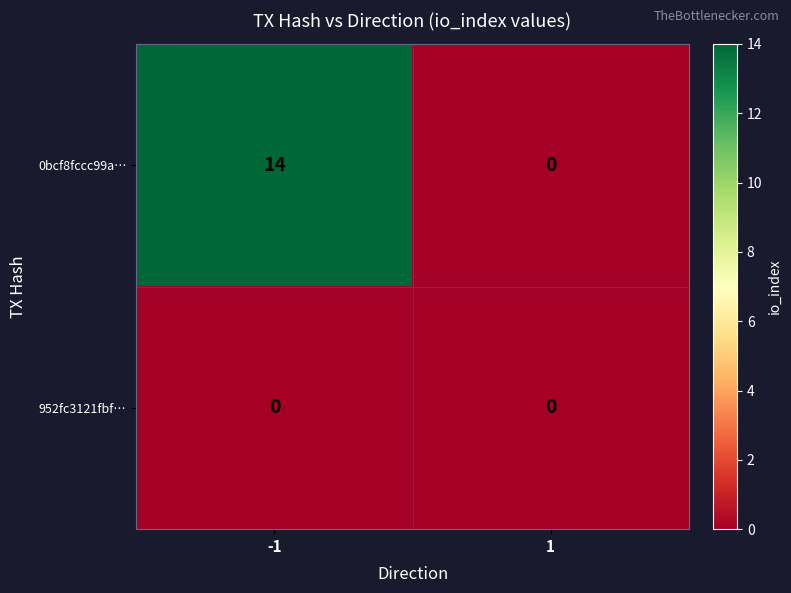

List the series in order of their overall mean, lowest first.

952fc3121fbf…, 0bcf8fccc99a…